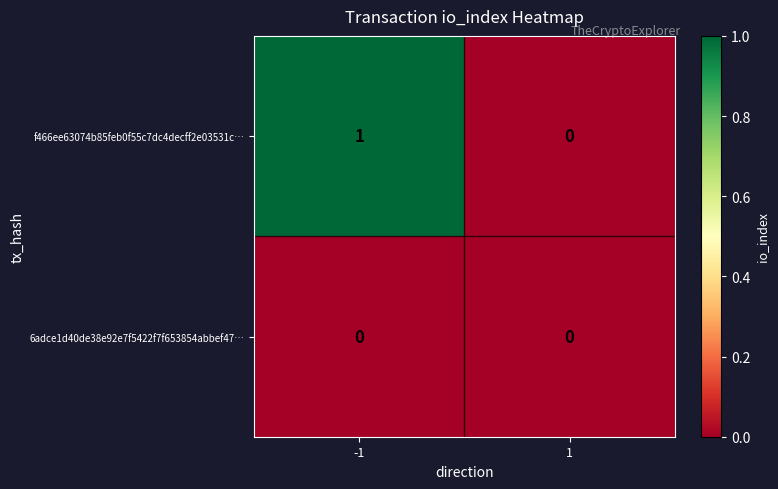

List the series in order of their overall mean, highest first.

f466ee63074b85feb0f55c7dc4decff2e03531c…, 6adce1d40de38e92e7f5422f7f653854abbef47…